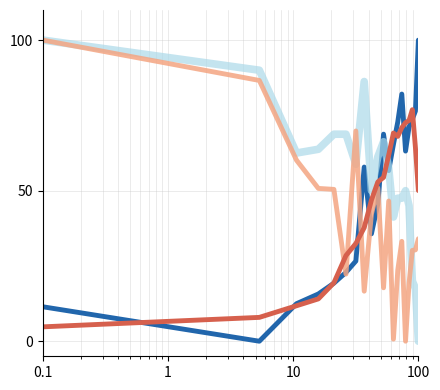

What is the greatest value displayed?

100.0